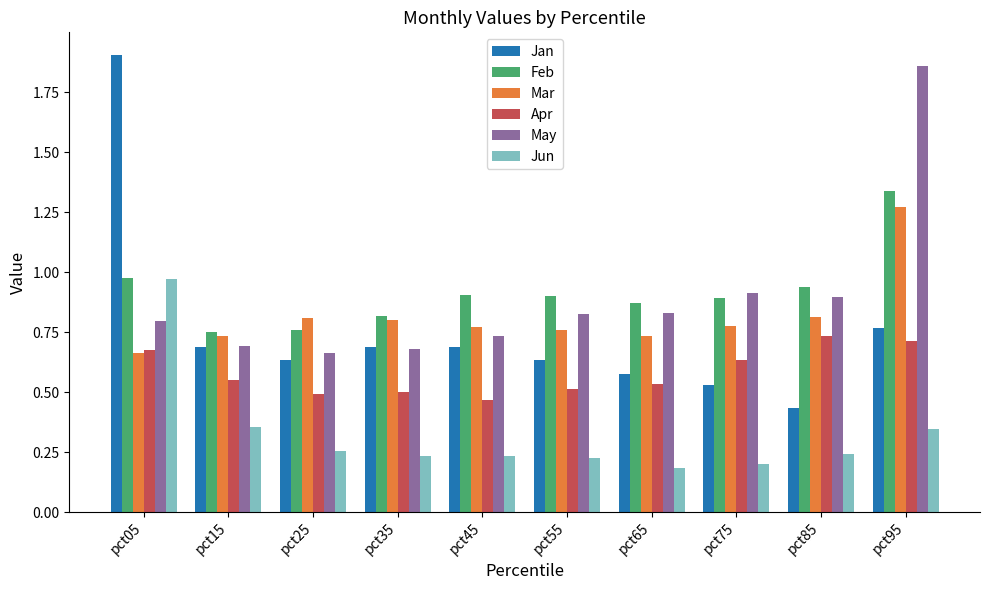

At how many categories does at least one series exceed 1?

2